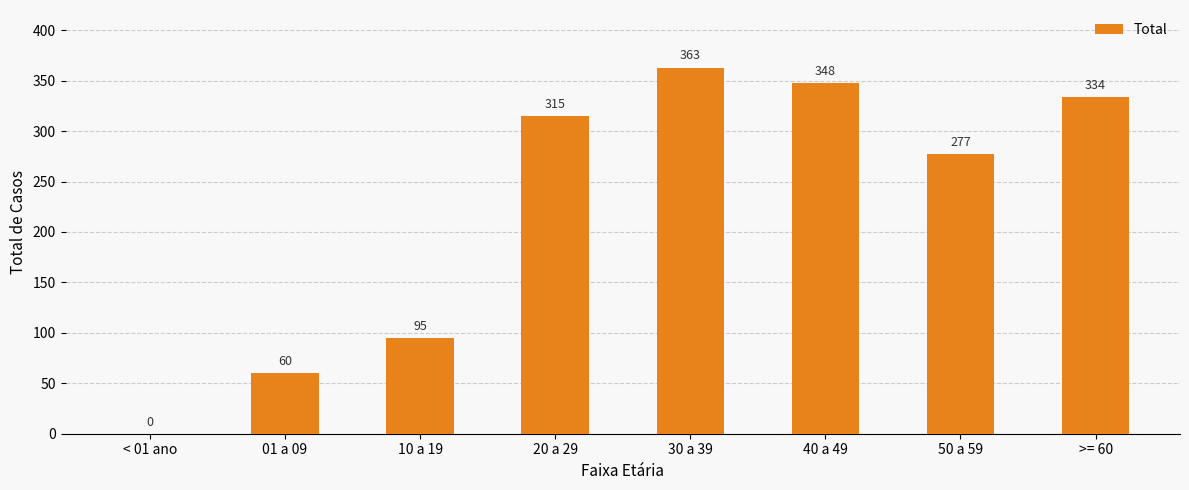

Is it true that the value at >= 60 is 334?

True